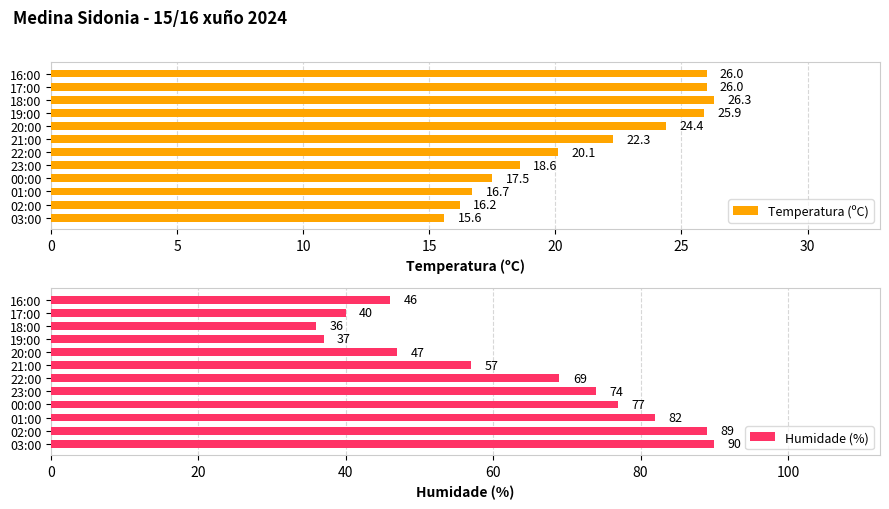

Is it true that Temperatura (ºC) equals 13.2 at 18:00?

False